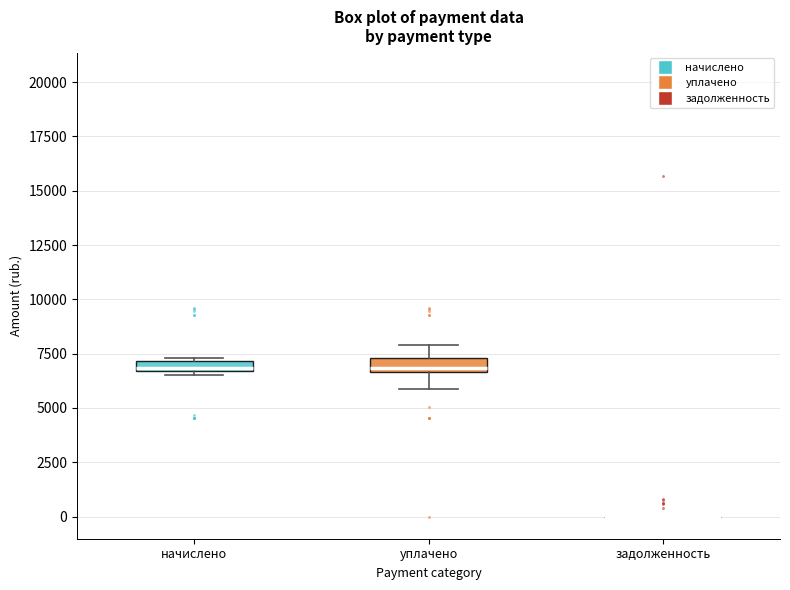

Where is the upper edge of the box for начислено on the y-axis? The values are not printed on the chart, so give them approximately, as read against the axis.

7000